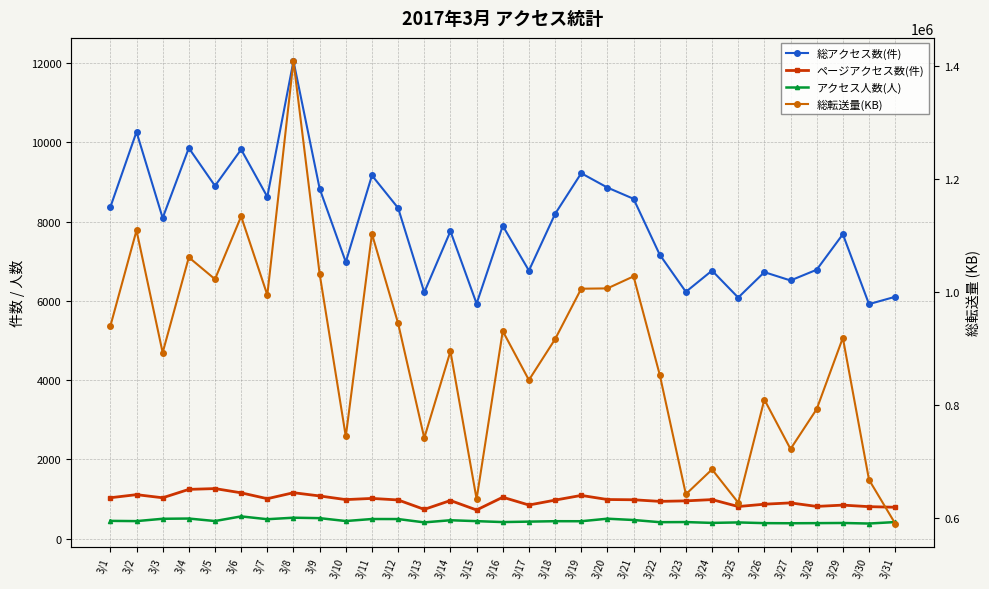

Where is the first local maximum for ページアクセス数(件)?

3/2